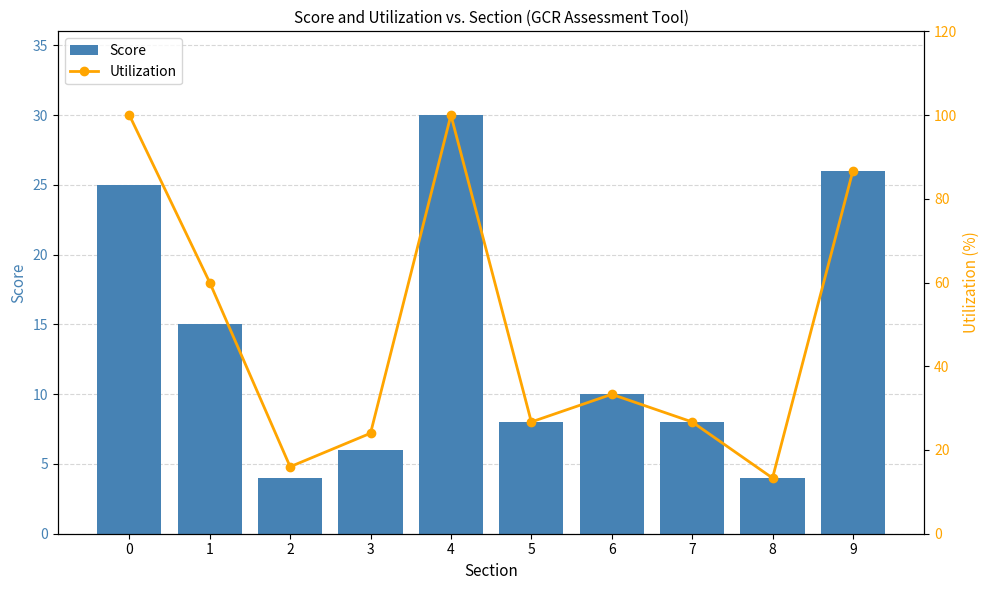

Which series has the largest range (max minus min)?

Utilization